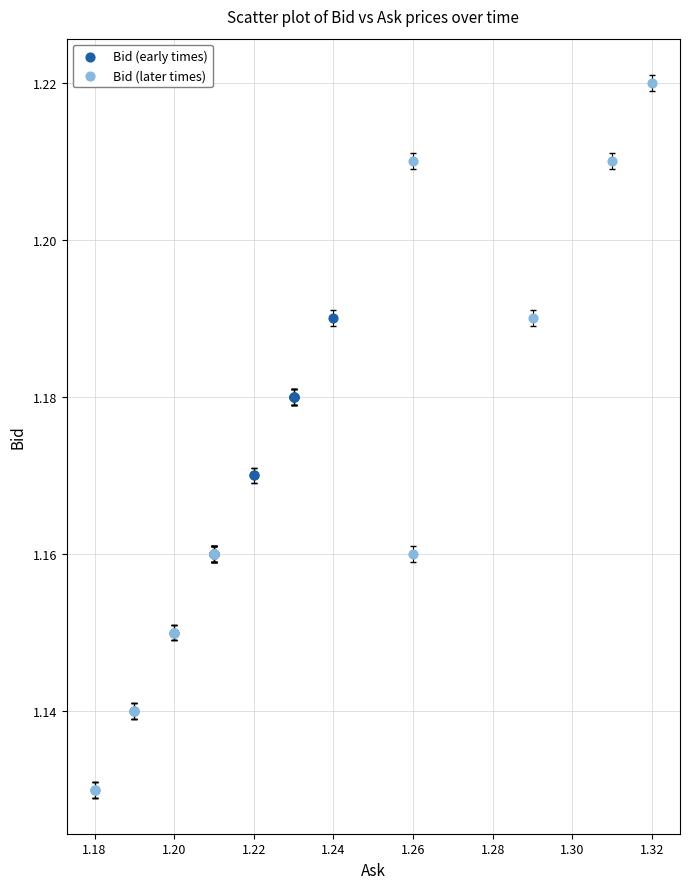

Which series has the widest spread of Y values?

Bid (later times)